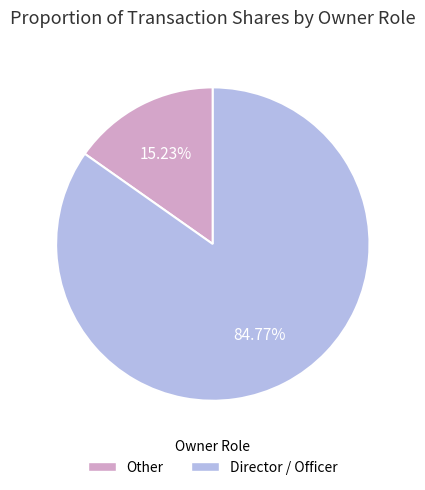

Is there a majority slice in this chart?

Yes